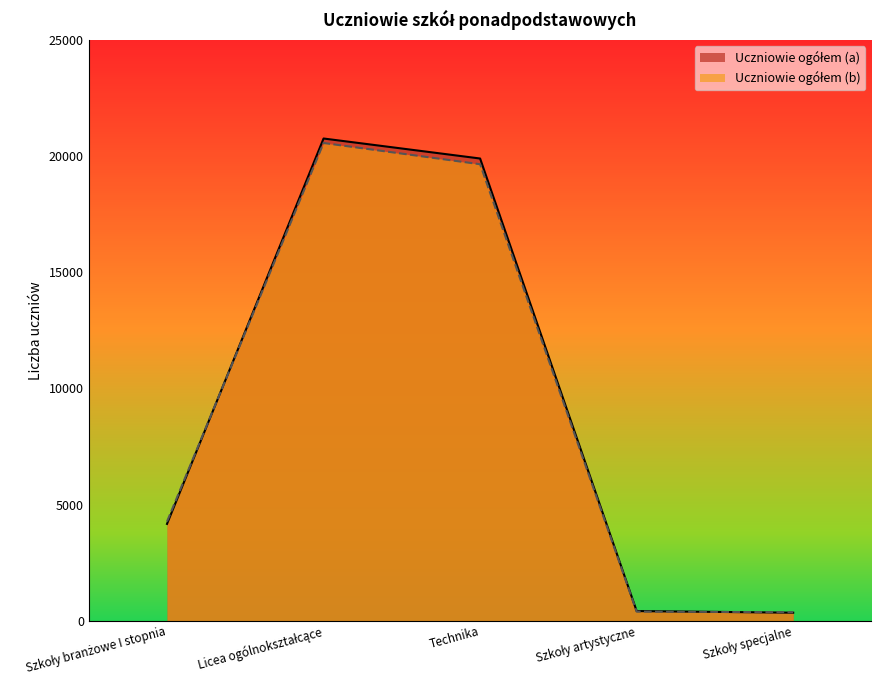

Between Technika and Szkoły specjalne, which series saw the biggest shift?

Uczniowie ogółem (a)